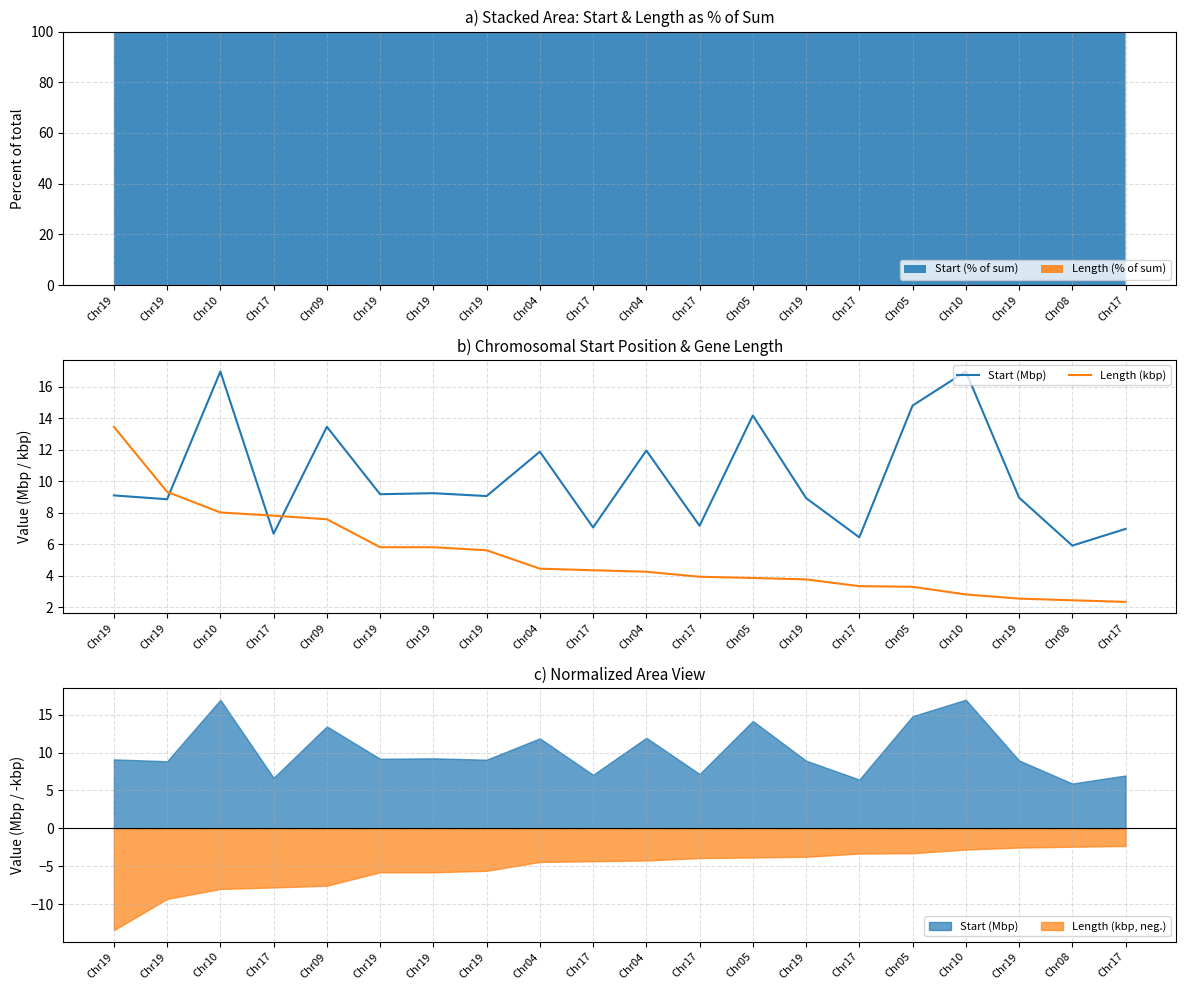

At Chr17, list the series in order from largest to smallest.

Length (kbp), Start (Mbp)